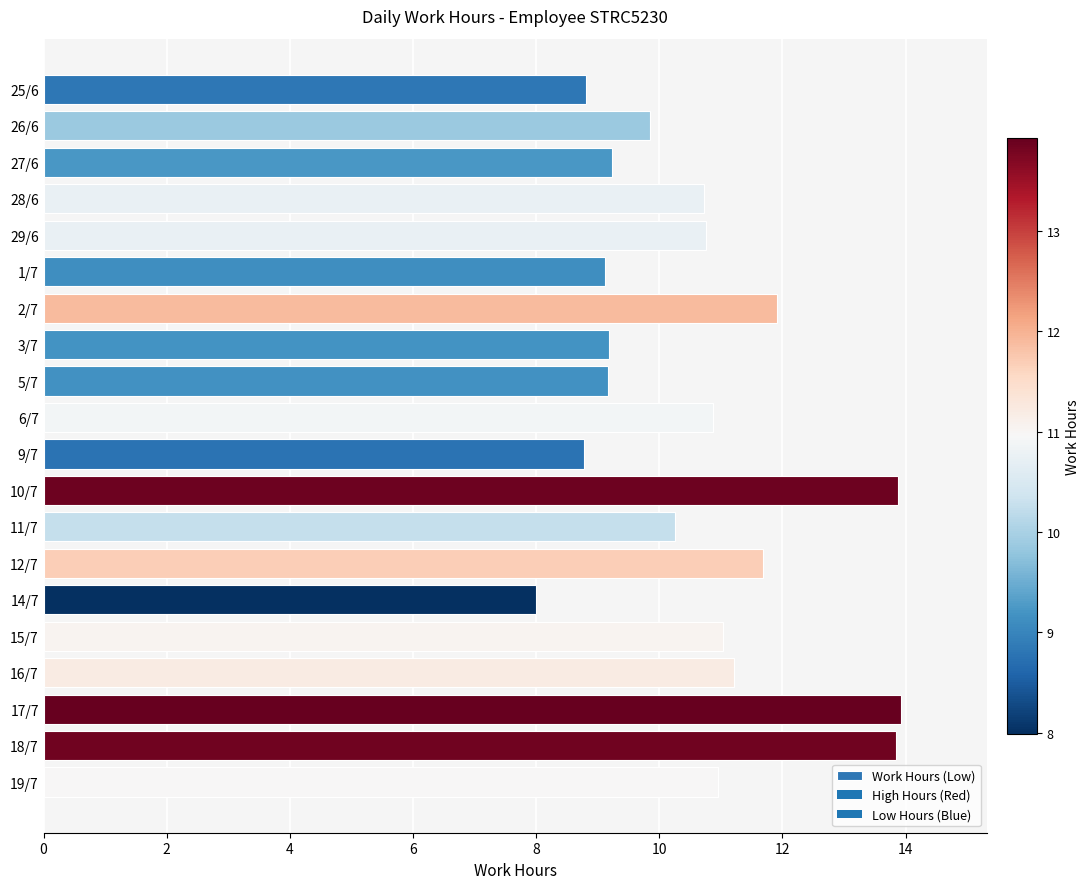

The chart shows a value of 9.2 at 5/7. True or false?

True